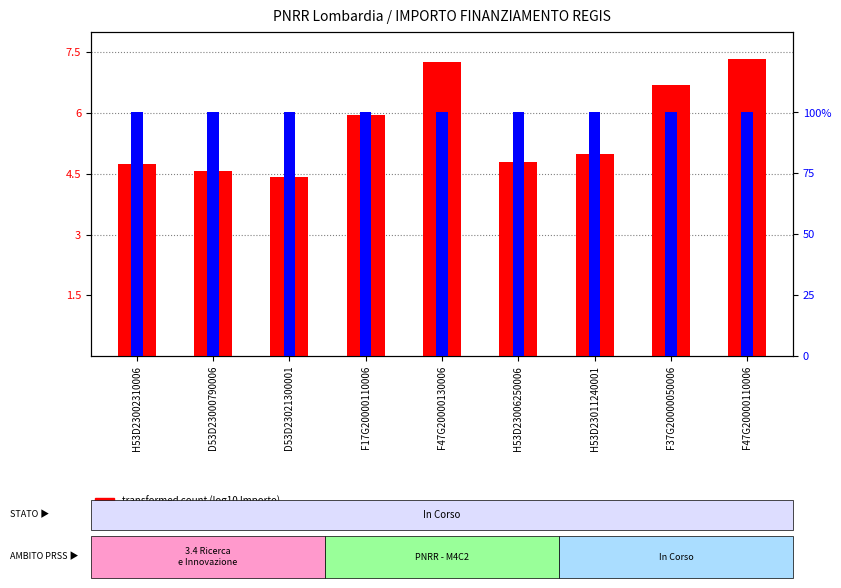

At how many categories does at least one series exceed 70?

9